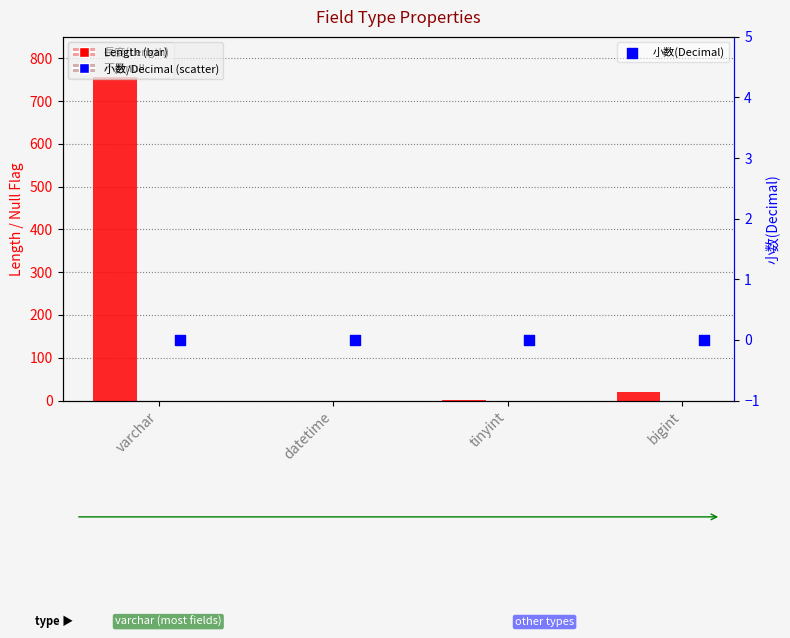

Which series contains the highest Y value?

長度(Length)